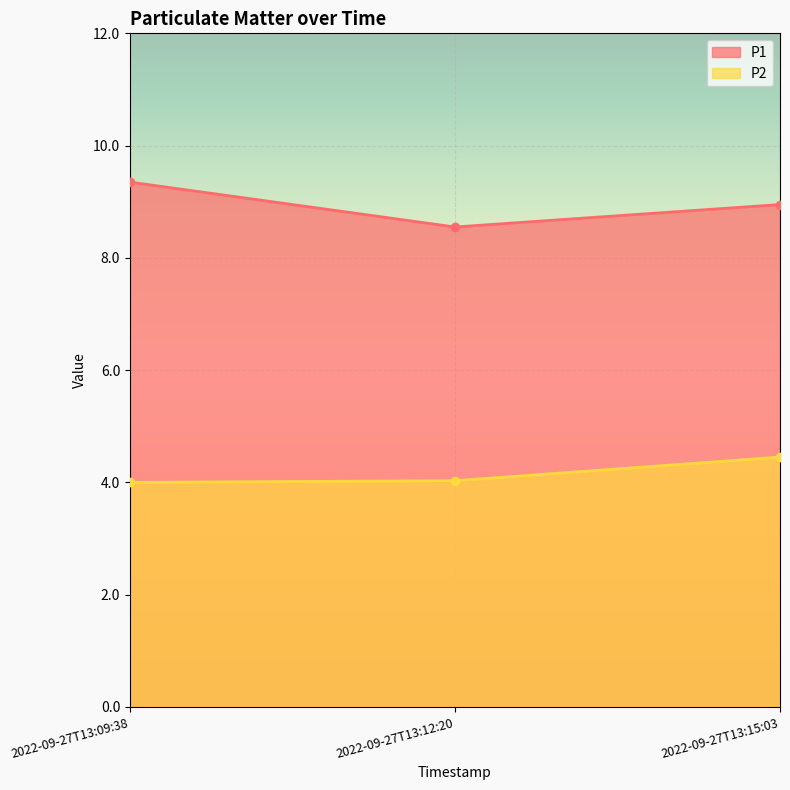

The value of P1 at 2022-09-27T13:09:38 is 5.2. True or false?

False